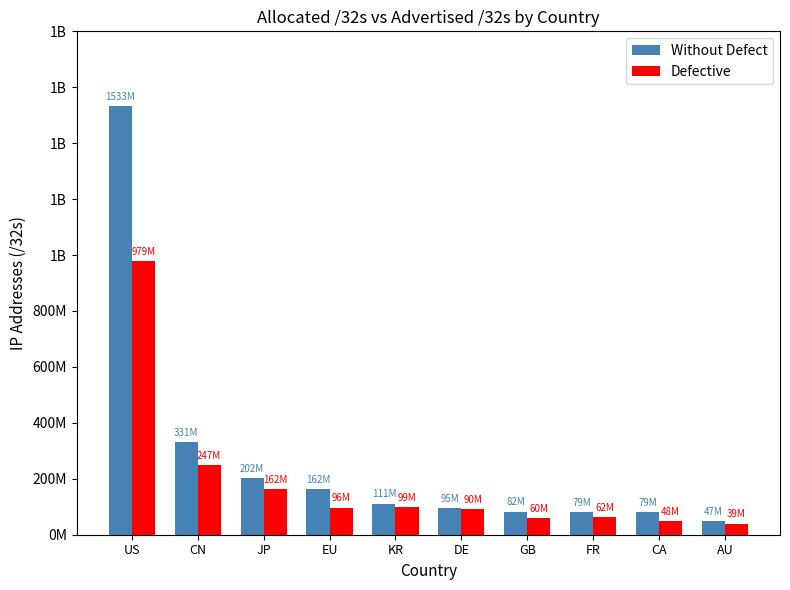

Reading left to right, what are all the values shown in this chart?

Without Defect: US=1533648128	CN=331816960	JP=202006784	EU=162953888	KR=111163904	DE=95159288	GB=82859904	FR=79981408	CA=79978752	AU=47523072
Defective: US=979706184	CN=247956224	JP=162495296	EU=96845956	KR=99419936	DE=90775536	GB=60320400	FR=62140672	CA=48825344	AU=39807264